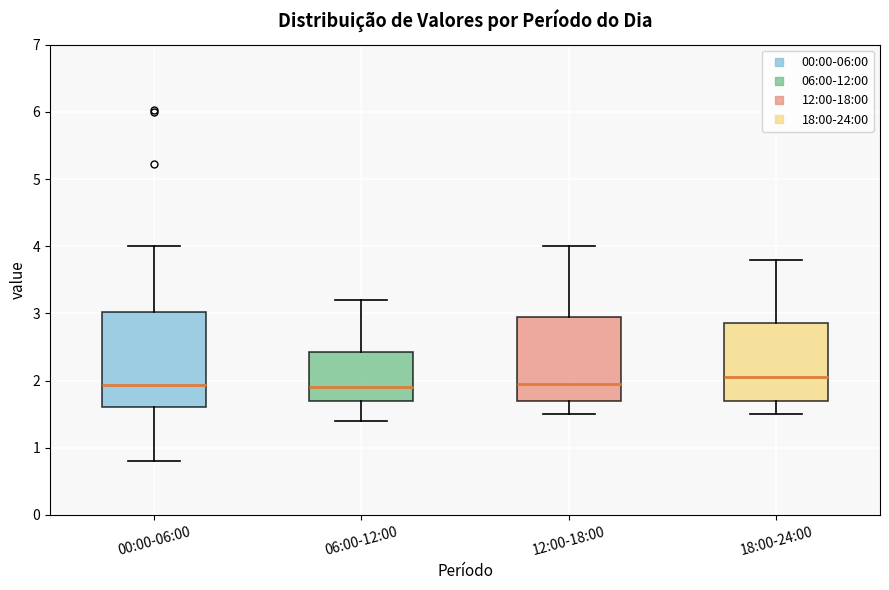

Reading left to right, transcribe this box plot: for each box, give where its median line is, the range the box spans, and where its two whiskers end, as read against the y-axis. The values are not printed on the chart, so give them approximately, as read against the axis.

00:00-06:00: median 1.9, box 1.6 to 3.0, whiskers 0.8 to 4.0
06:00-12:00: median 1.9, box 1.7 to 2.4, whiskers 1.4 to 3.2
12:00-18:00: median 2.0, box 1.7 to 3.0, whiskers 1.5 to 4.0
18:00-24:00: median 2.1, box 1.7 to 2.9, whiskers 1.5 to 3.8